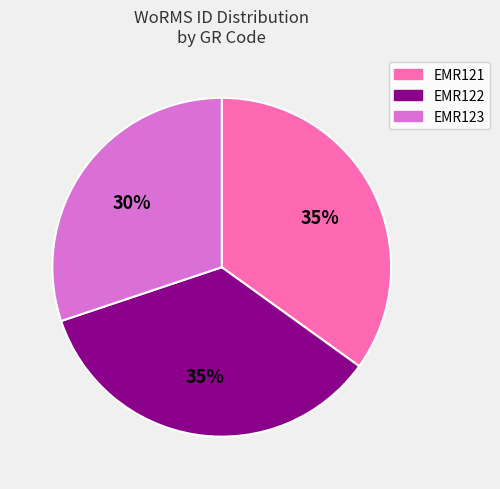

To the nearest percent, what portion does EMR122 represent?

35%